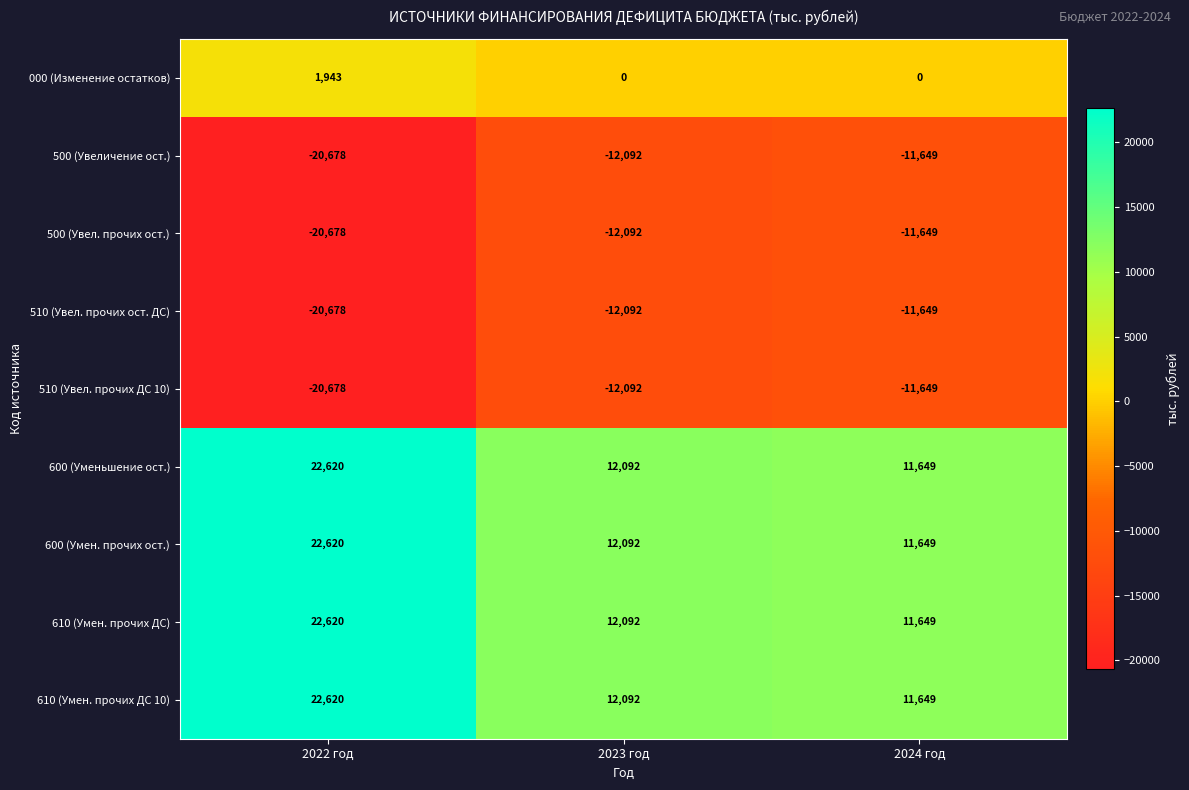

List the labels in order of 500 (Увел. прочих ост.) value, largest first.

2024 год, 2023 год, 2022 год